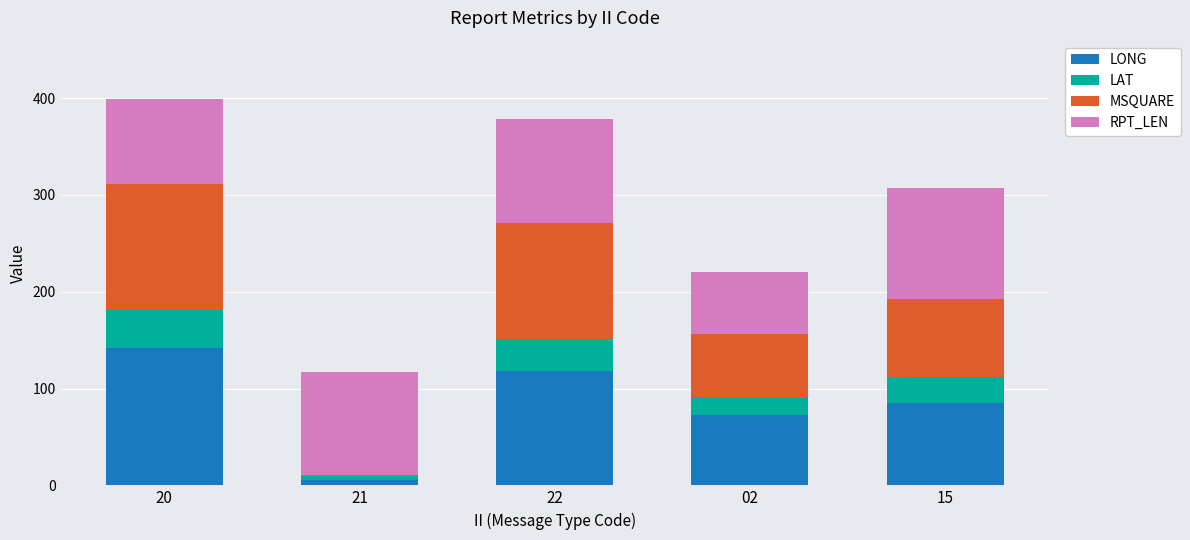

What are all the series names shown in the legend?

LONG, LAT, MSQUARE, RPT_LEN